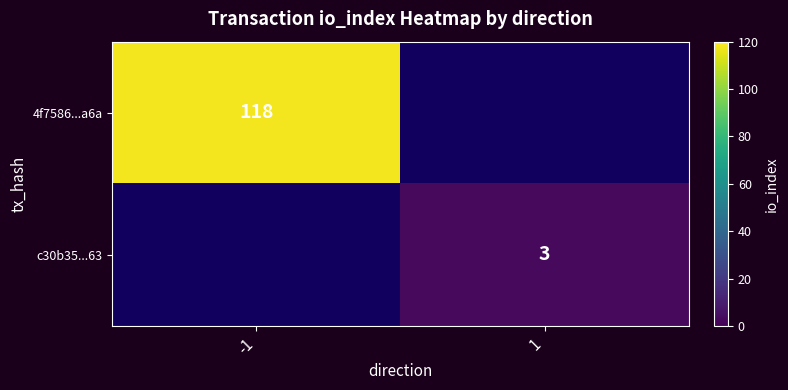

True or false: c30b35...63 has a value of 3 at 1.

True